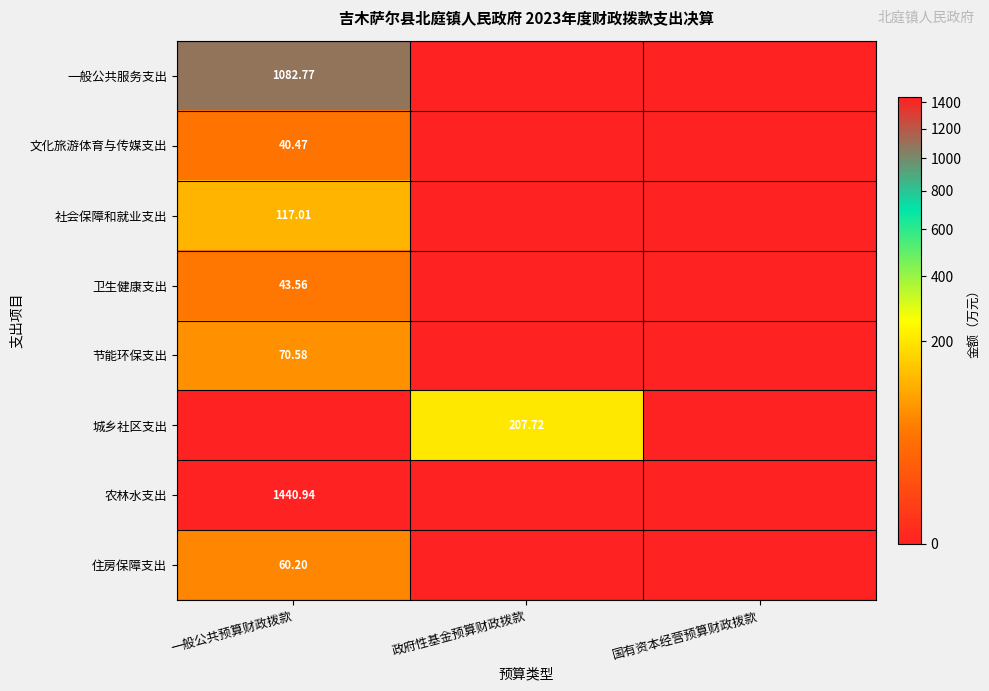

At 一般公共预算财政拨款, list the series in order from smallest to largest.

城乡社区支出, 文化旅游体育与传媒支出, 卫生健康支出, 住房保障支出, 节能环保支出, 社会保障和就业支出, 一般公共服务支出, 农林水支出